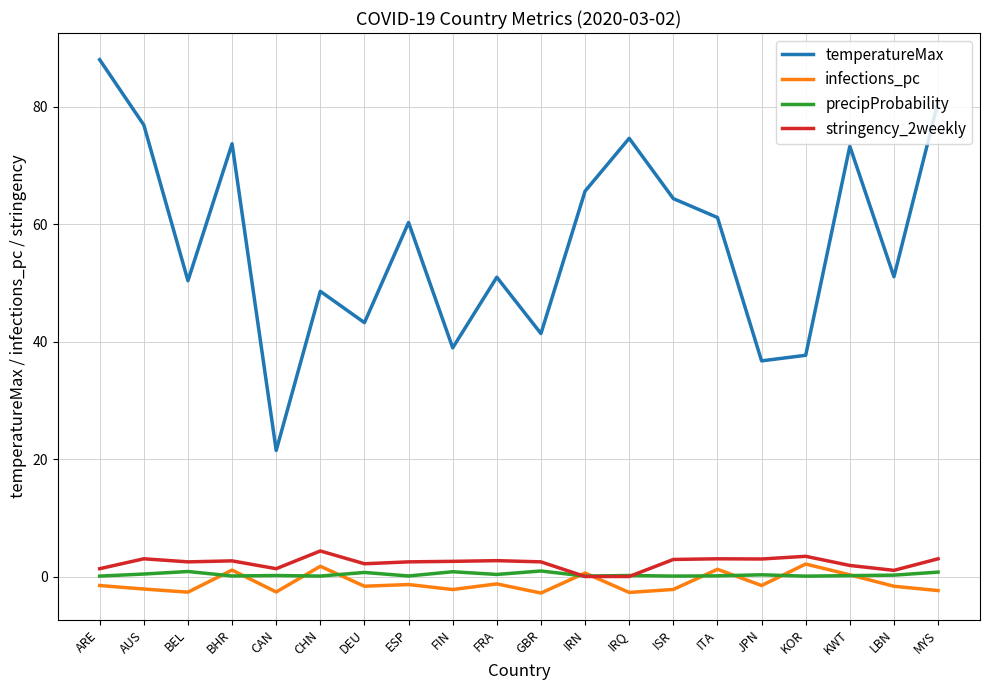

Is it true that temperatureMax equals 16.6 at BHR?

False